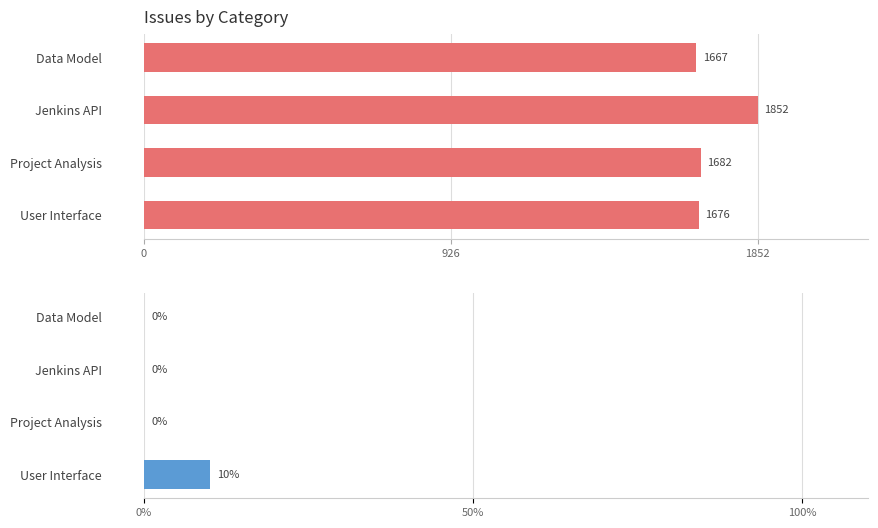

Count the % Done values in the range 0 to 10.

4